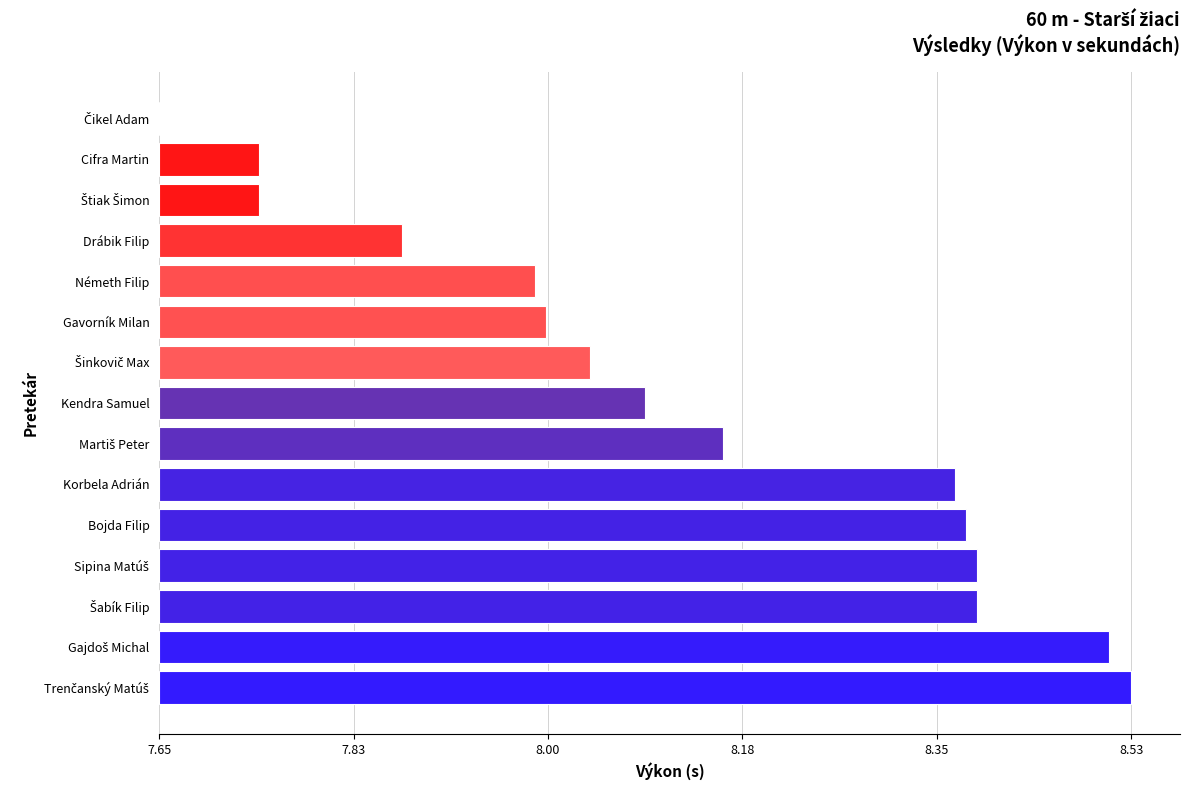

What is the change in value from Šinkovič Max to Korbela Adrián?

+0.3